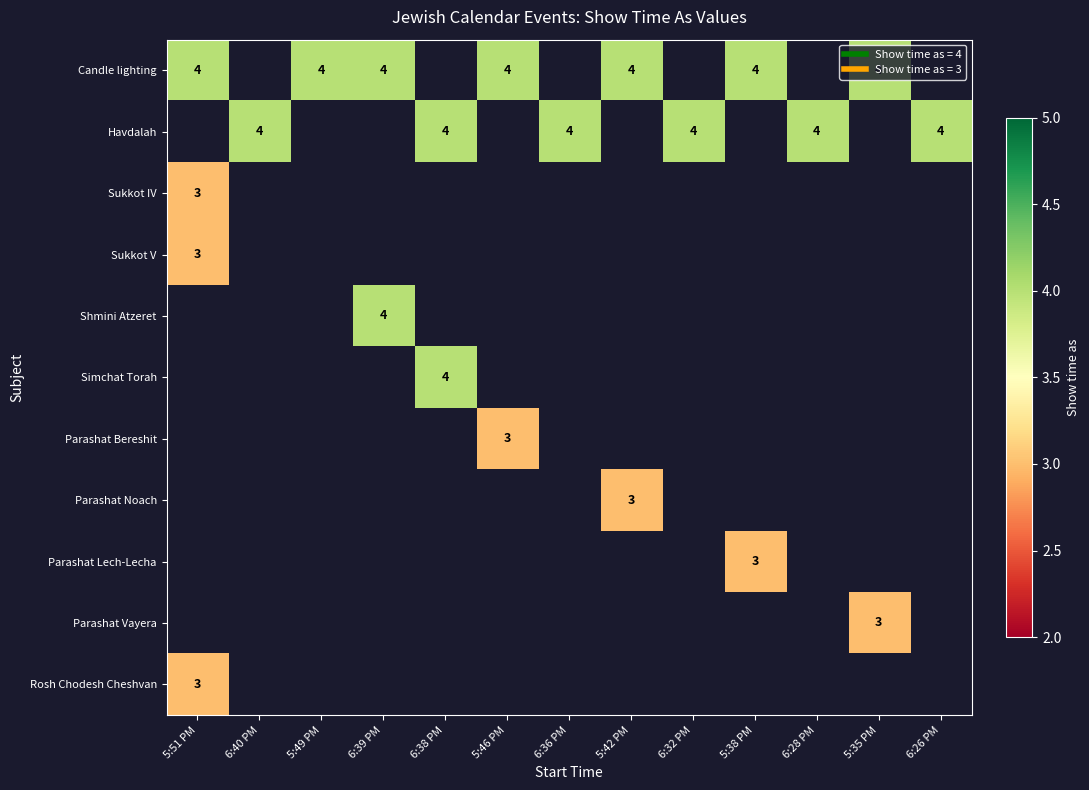

At 5:38 PM, list the series in order from smallest to largest.

Havdalah, Sukkot IV, Sukkot V, Shmini Atzeret, Simchat Torah, Parashat Bereshit, Parashat Noach, Parashat Vayera, Rosh Chodesh Cheshvan, Parashat Lech-Lecha, Candle lighting